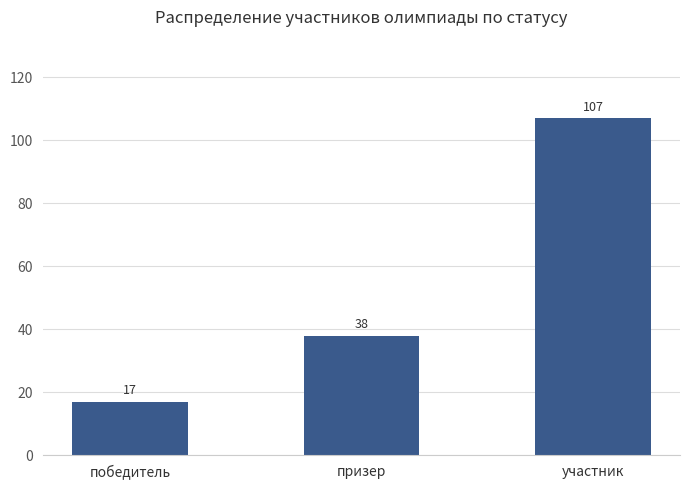

Reading right to left, what are all the values shown in this chart?

участник=107	призер=38	победитель=17